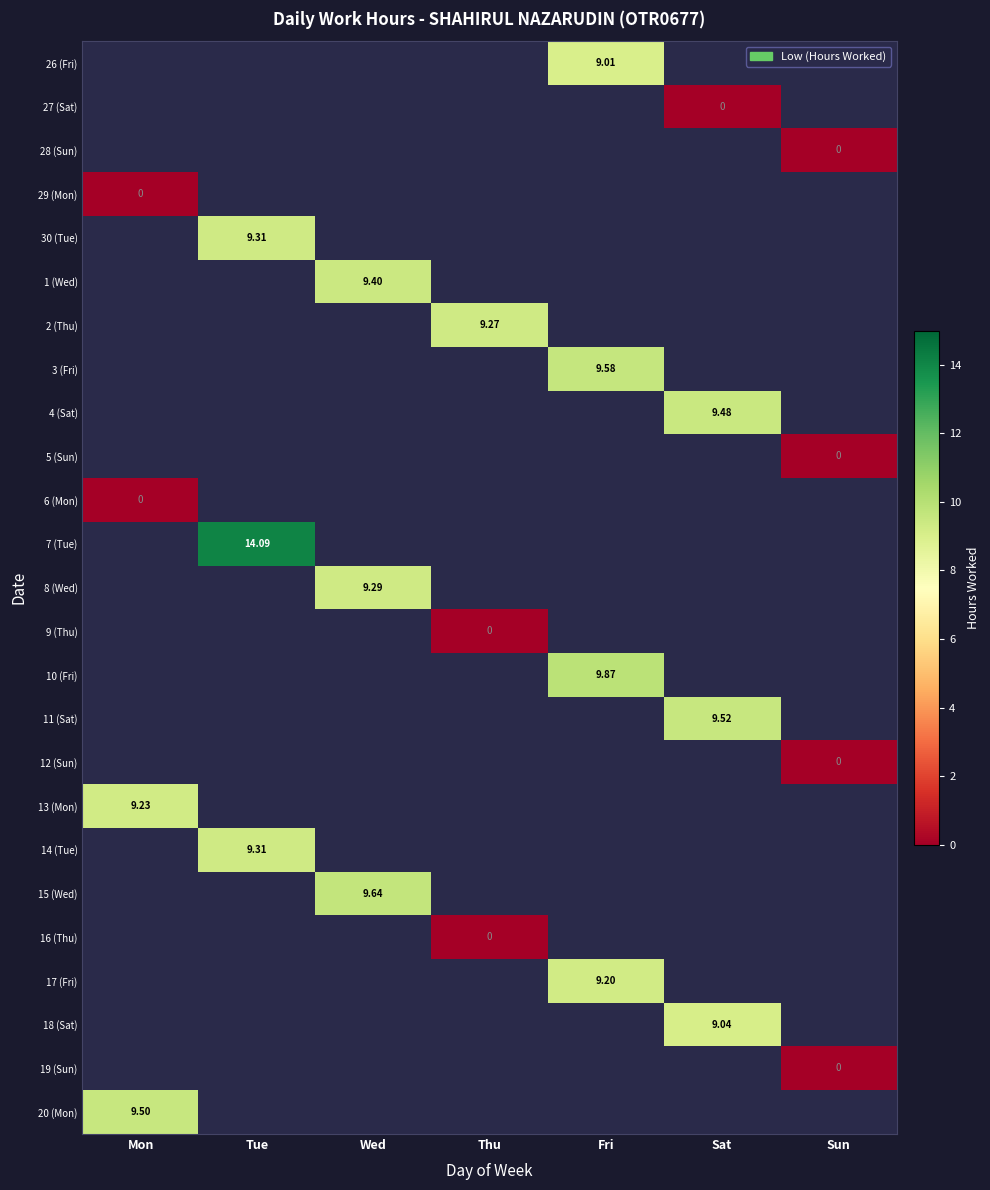

How many values in 3 (Fri) are above zero?

1